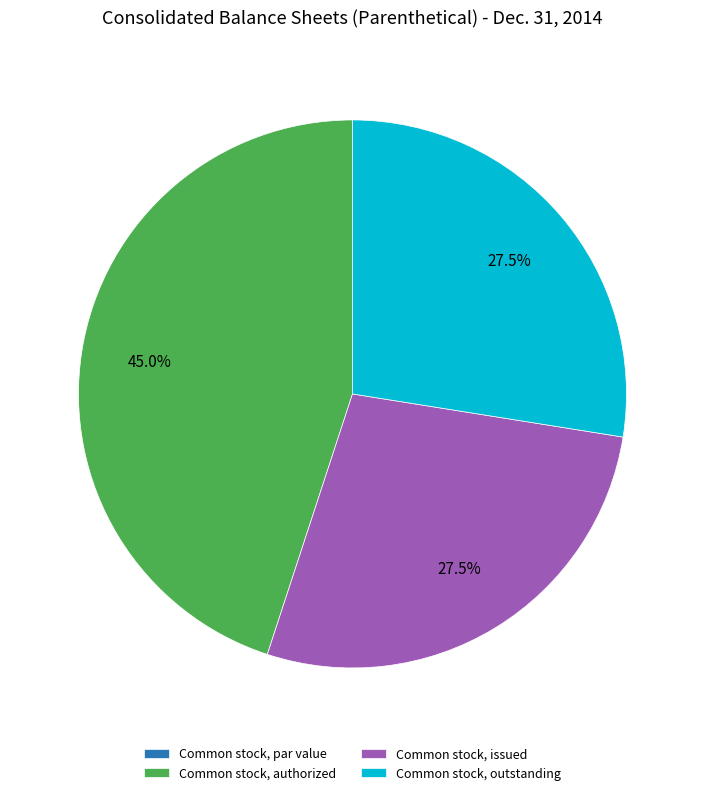

Is the sum of Common stock, authorized and Common stock, issued greater than half?

Yes